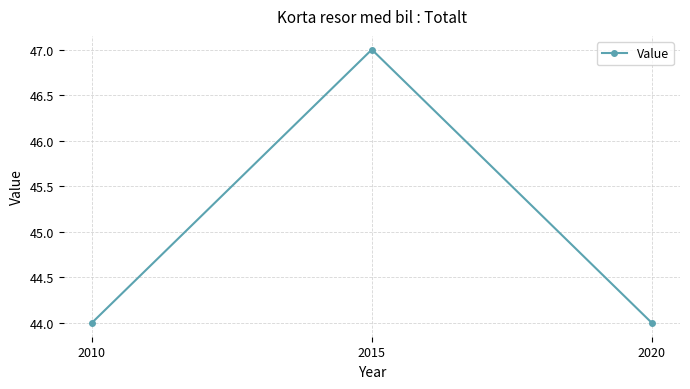

What is the value of the 3rd point from the left?

44